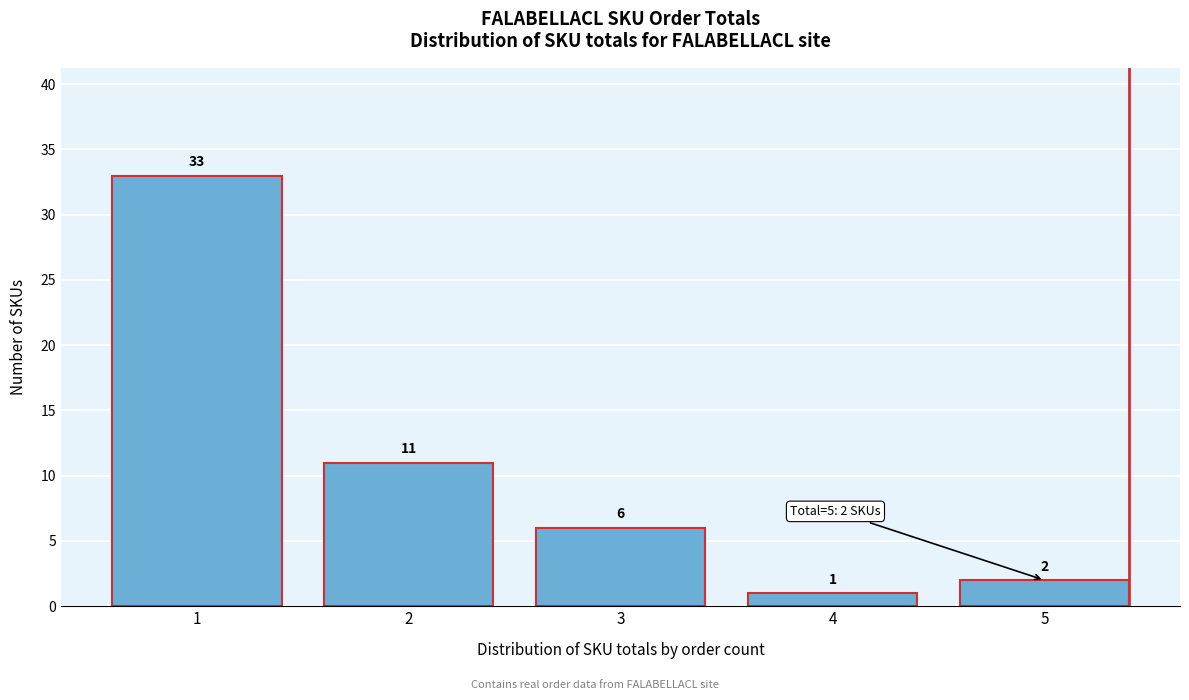

Reading left to right, transcribe all the data shown in this chart.

33	11	6	1	2